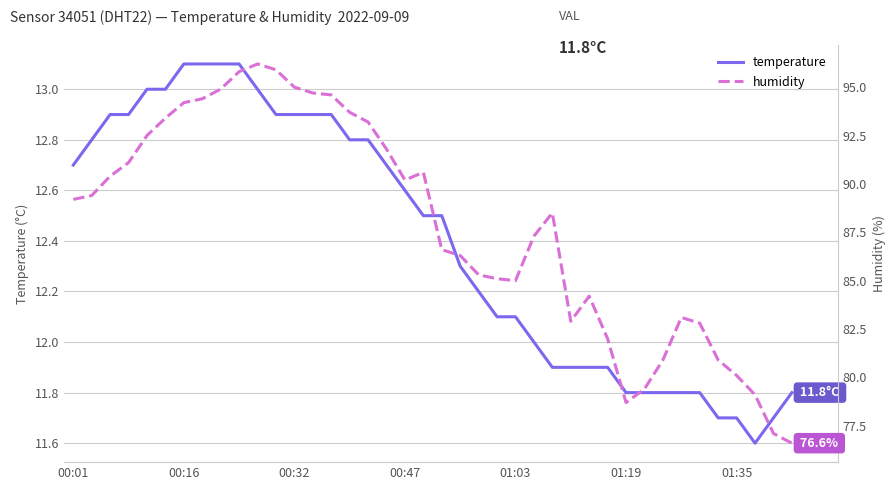

How many distinct data groups are displayed?

2